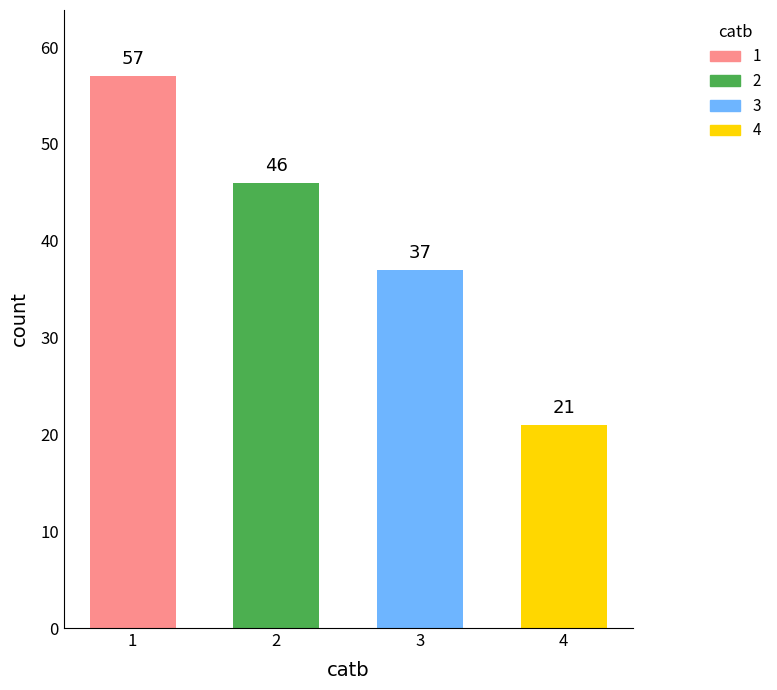

List the labels in order of value, smallest first.

4, 3, 2, 1